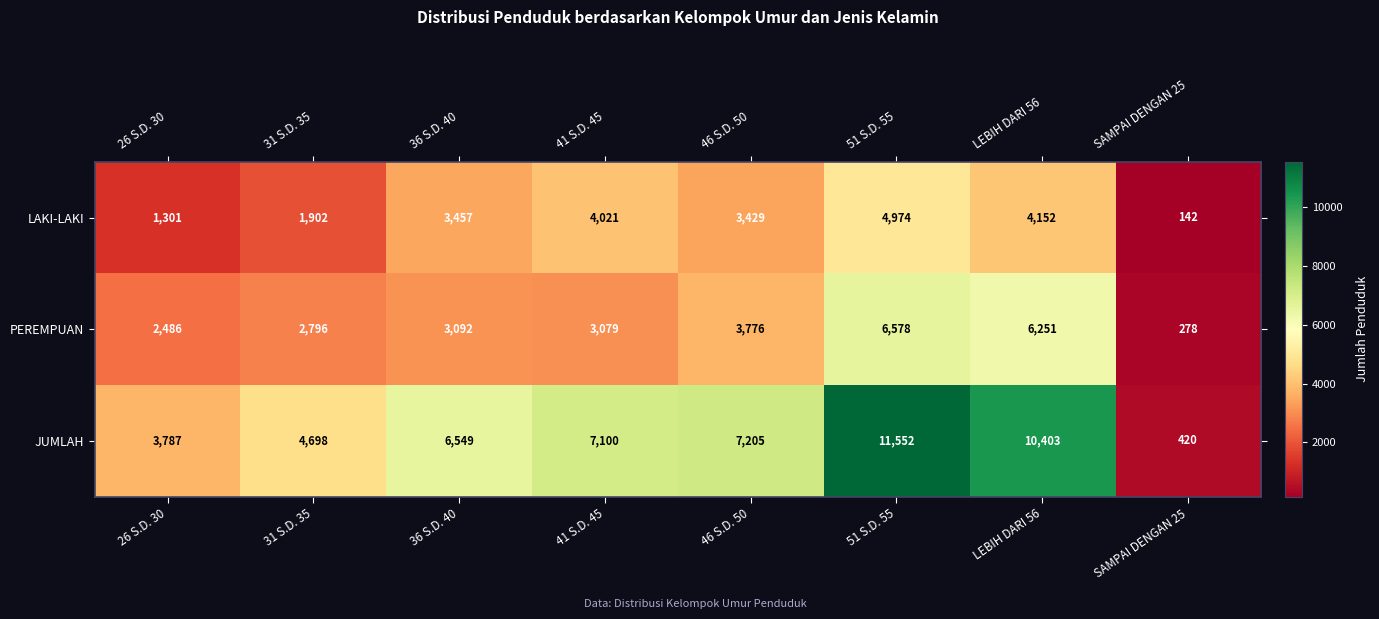

What is the spread (max minus min) of values at 31 S.D. 35?

2796